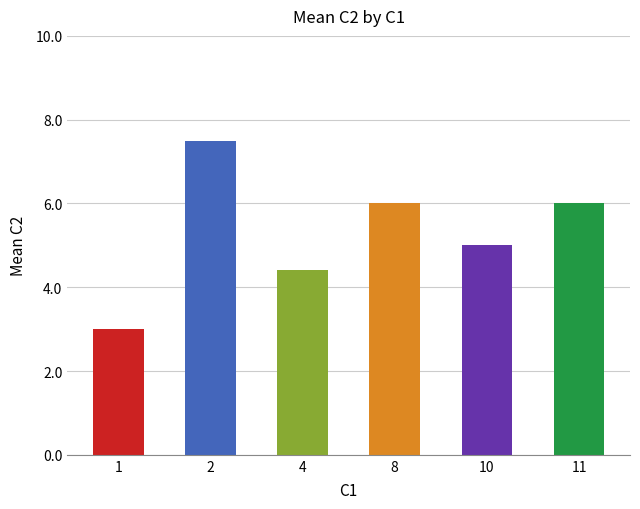

The value at 11 is 4.2. True or false?

False